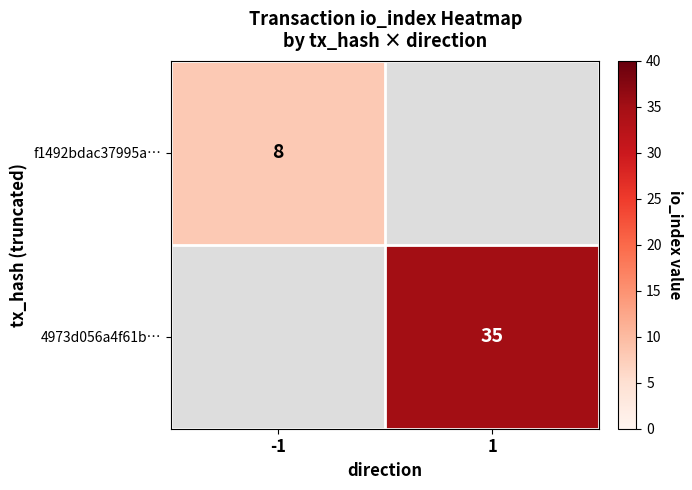

Is it true that 4973d056a4f61b… equals 23.6 at 1?

False